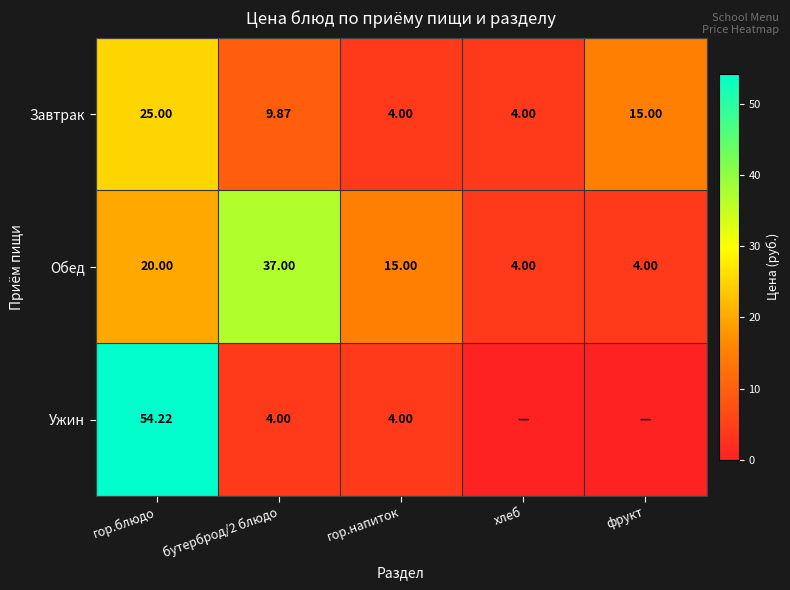

Is the value of Завтрак at фрукт greater than the value of Обед at бутерброд/2 блюдо?

No